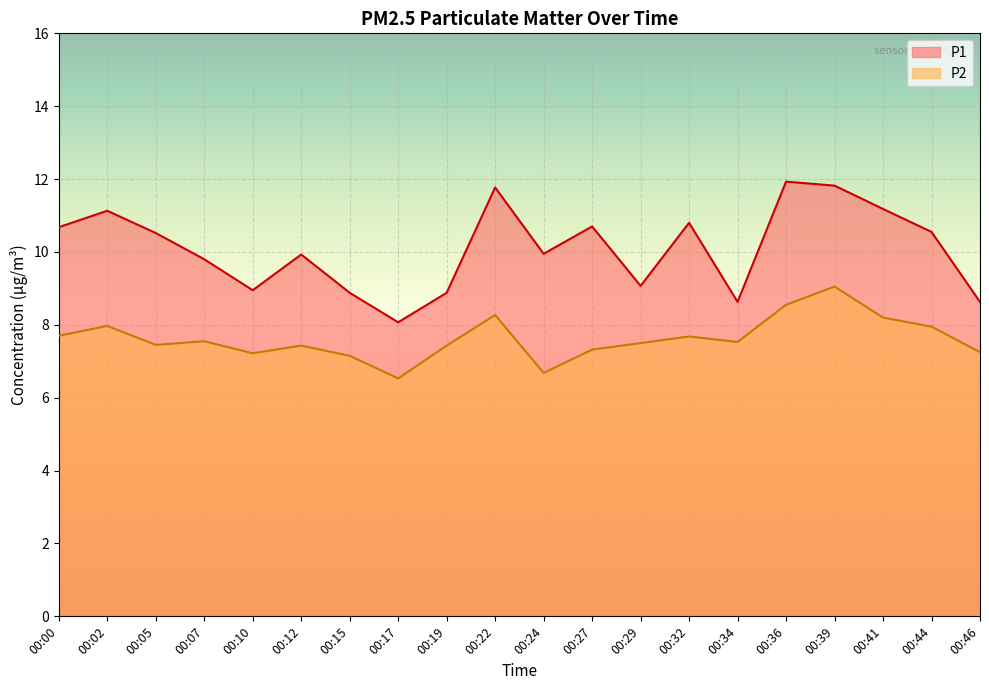

Reading left to right, what are all the values shown in this chart?

P1: 00:00=10.7	00:02=11.1	00:05=10.5	00:07=9.8	00:10=8.9	00:12=9.9	00:15=8.9	00:17=8.1	00:19=8.9	00:22=11.8	00:24=9.9	00:27=10.7	00:29=9.1	00:32=10.8	00:34=8.6	00:36=11.9	00:39=11.8	00:41=11.2	00:44=10.6	00:46=8.6
P2: 00:00=7.7	00:02=8.0	00:05=7.5	00:07=7.5	00:10=7.2	00:12=7.4	00:15=7.2	00:17=6.5	00:19=7.4	00:22=8.3	00:24=6.7	00:27=7.3	00:29=7.5	00:32=7.7	00:34=7.5	00:36=8.6	00:39=9.1	00:41=8.2	00:44=8.0	00:46=7.2